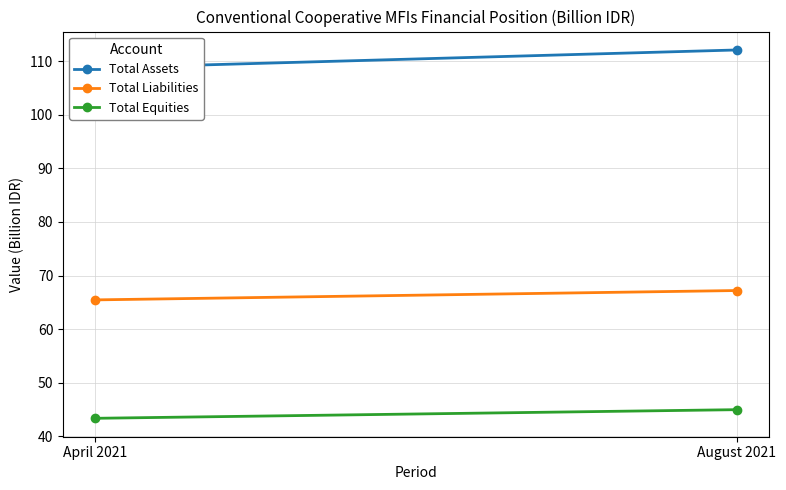

Is the value of Total Liabilities at April 2021 greater than the value of Total Assets at April 2021?

No